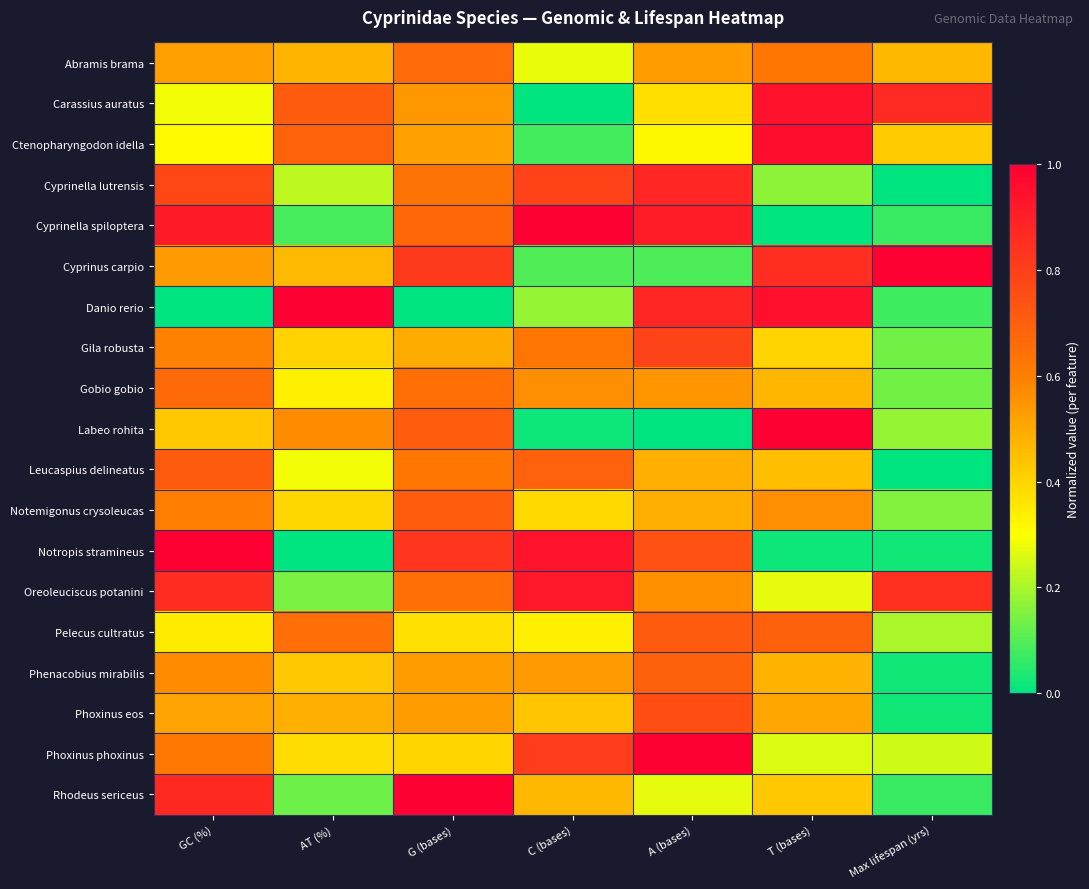

What is the spread (max minus min) of values at T (bases)?

1.0